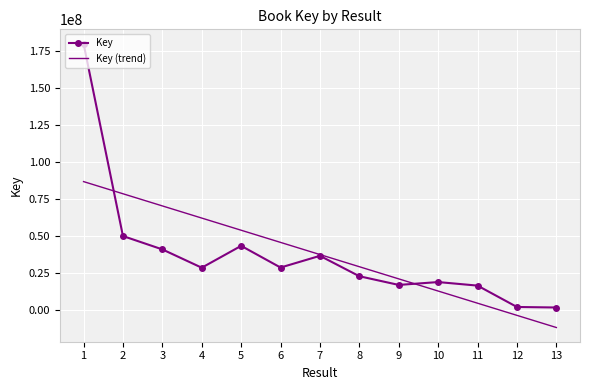

Is it true that Key equals 40803525.0 at 3?

True